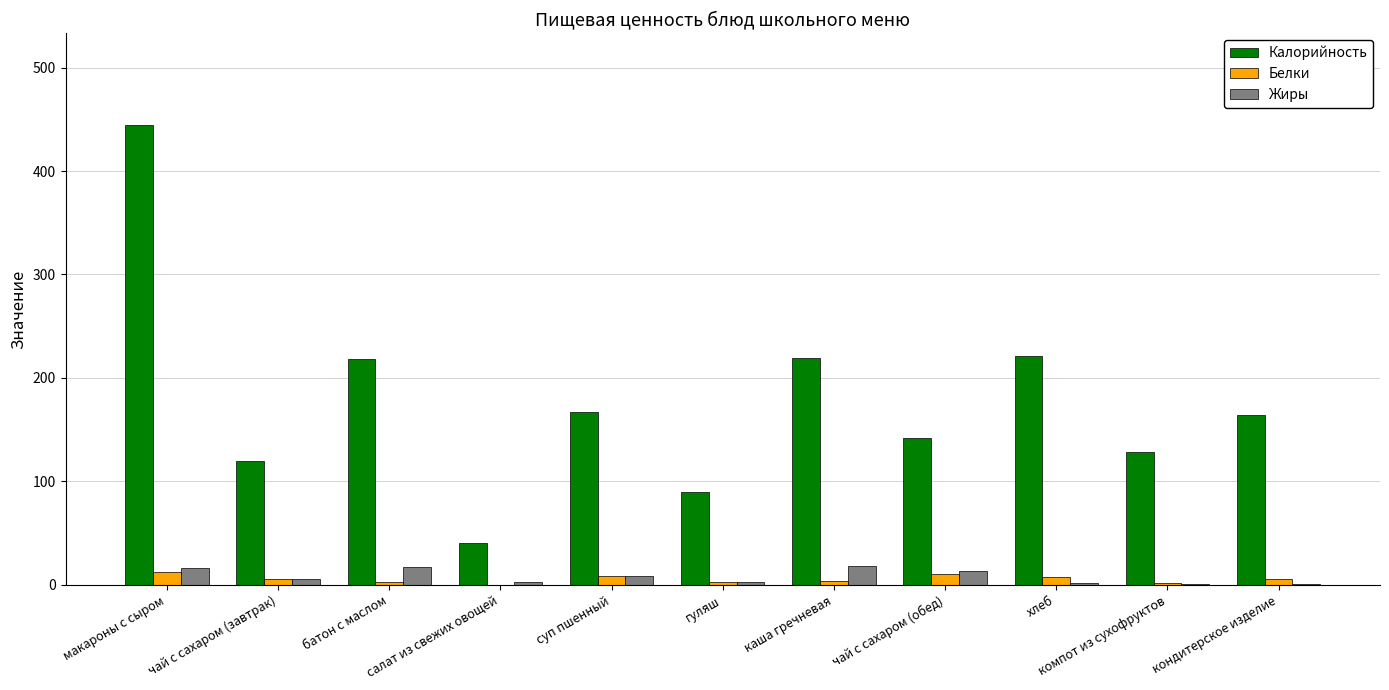

Which series has the largest total across all categories?

Калорийность